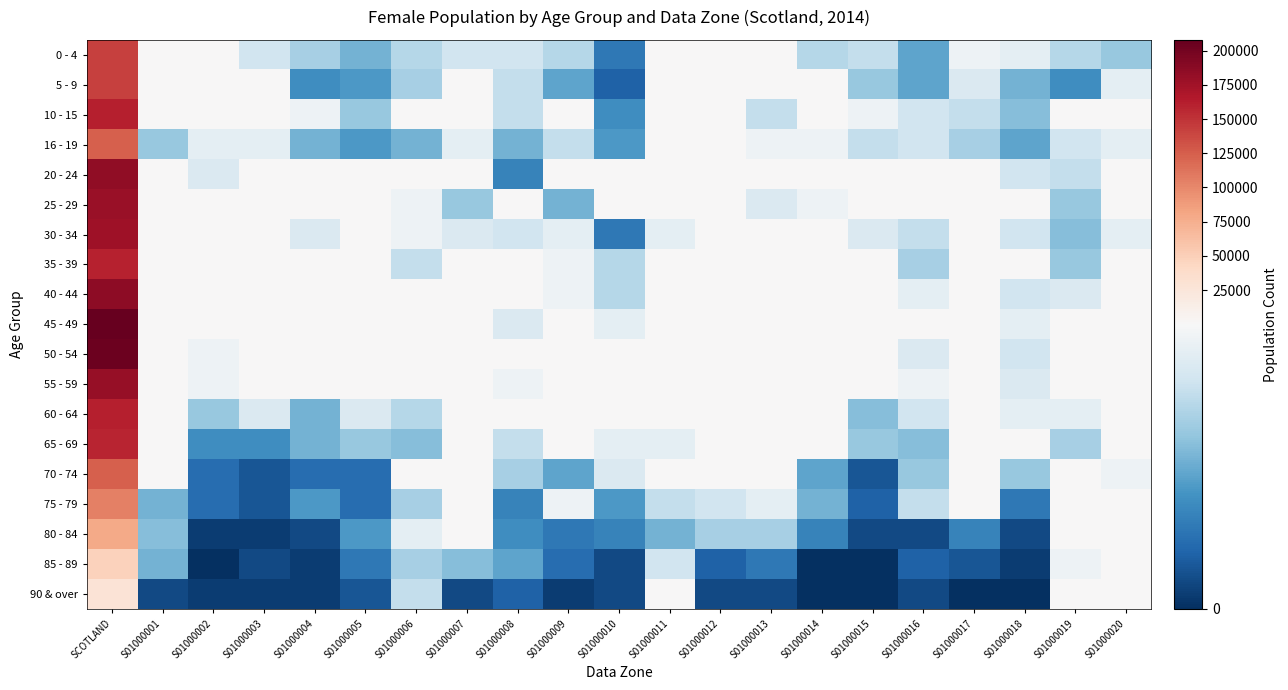

What is the total value across all series at S01000013?

448